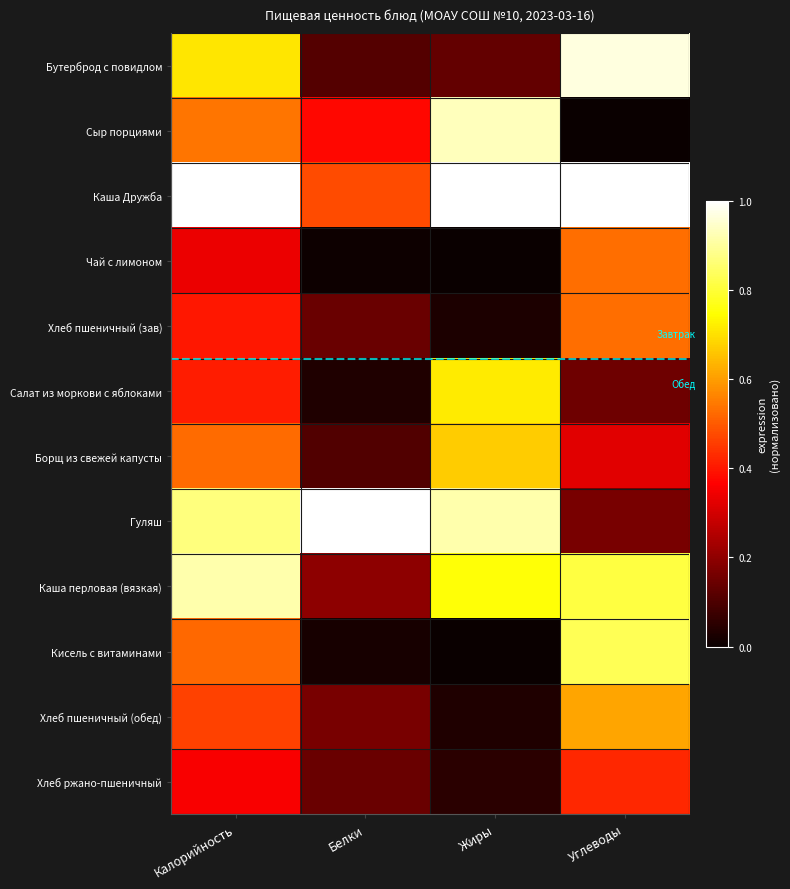

Reading left to right, list all the values displayed in this chart.

Бутерброд с повидлом: Калорийность=0.7	Белки=0.1	Жиры=0.1	Углеводы=1.0
Сыр порциями: Калорийность=0.5	Белки=0.4	Жиры=0.9	Углеводы=0.0
Каша Дружба: Калорийность=1.0	Белки=0.5	Жиры=1.0	Углеводы=1.0
Чай с лимоном: Калорийность=0.3	Белки=0.0	Жиры=0.0	Углеводы=0.5
Хлеб пшеничный (зав): Калорийность=0.4	Белки=0.1	Жиры=0.0	Углеводы=0.5
Салат из моркови с яблоками: Калорийность=0.4	Белки=0.0	Жиры=0.7	Углеводы=0.1
Борщ из свежей капусты: Калорийность=0.5	Белки=0.1	Жиры=0.7	Углеводы=0.3
Гуляш: Калорийность=0.9	Белки=1.0	Жиры=0.9	Углеводы=0.2
Каша перловая (вязкая): Калорийность=0.9	Белки=0.2	Жиры=0.8	Углеводы=0.8
Кисель с витаминами: Калорийность=0.5	Белки=0.0	Жиры=0.0	Углеводы=0.8
Хлеб пшеничный (обед): Калорийность=0.5	Белки=0.2	Жиры=0.0	Углеводы=0.6
Хлеб ржано-пшеничный: Калорийность=0.4	Белки=0.1	Жиры=0.1	Углеводы=0.4